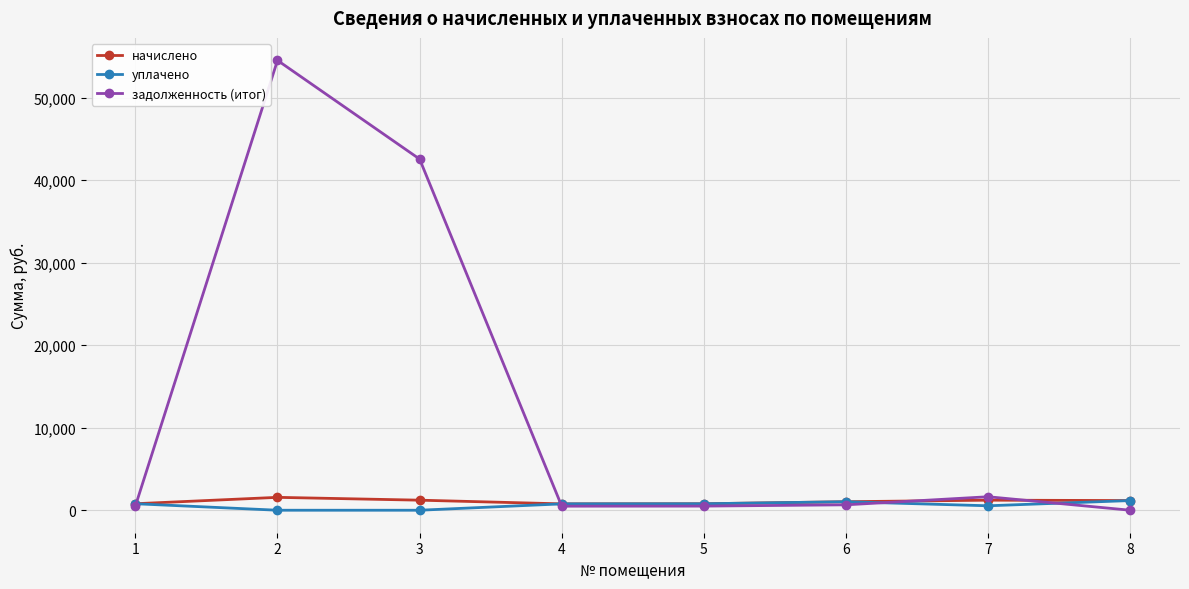

Which series has the widest spread of values?

задолженность (итог)